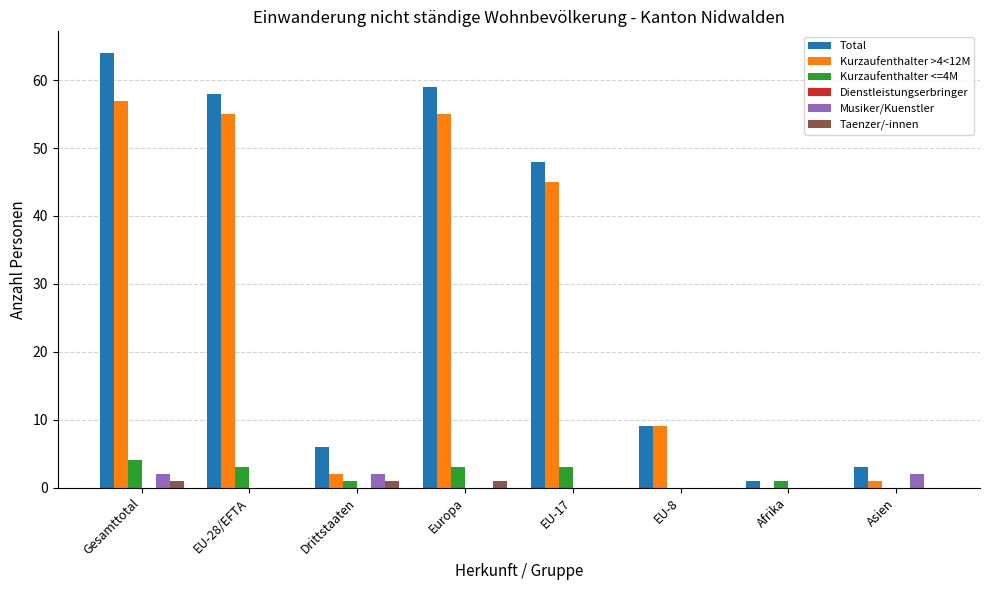

Are the bars horizontal?

No